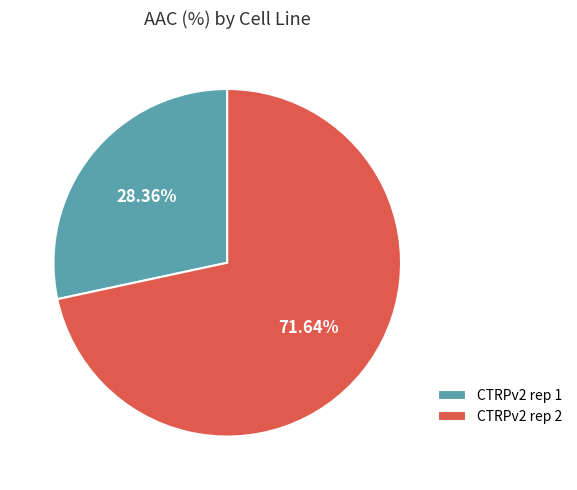

Is there any slice that represents more than half of the pie?

Yes